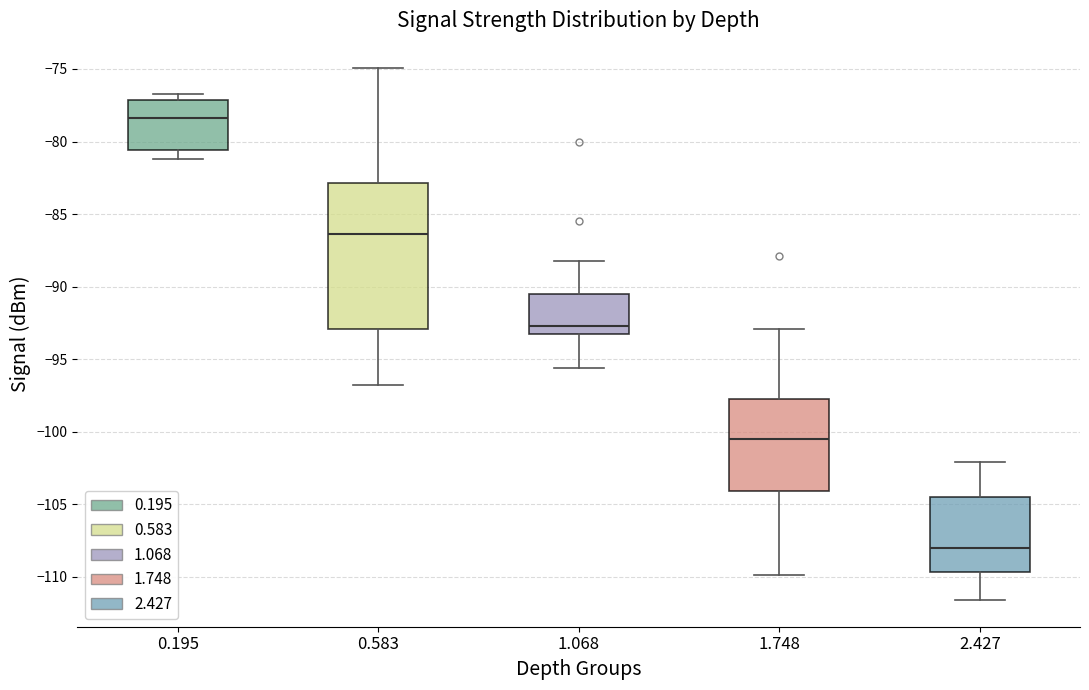

Reading left to right, read every box against the y-axis: the position of its median line, the range the box covers, and the ends of its whiskers. The values are not printed on the chart, so give them approximately, as read against the axis.

0.195: median -78.5, box -80.5 to -77.0, whiskers -81.0 to -76.5
0.583: median -86.5, box -93.0 to -83.0, whiskers -97.0 to -75.0
1.068: median -92.5, box -93.0 to -90.5, whiskers -95.5 to -88.0
1.748: median -100.5, box -104.0 to -97.5, whiskers -110.0 to -93.0
2.427: median -108.0, box -109.5 to -104.5, whiskers -111.5 to -102.0